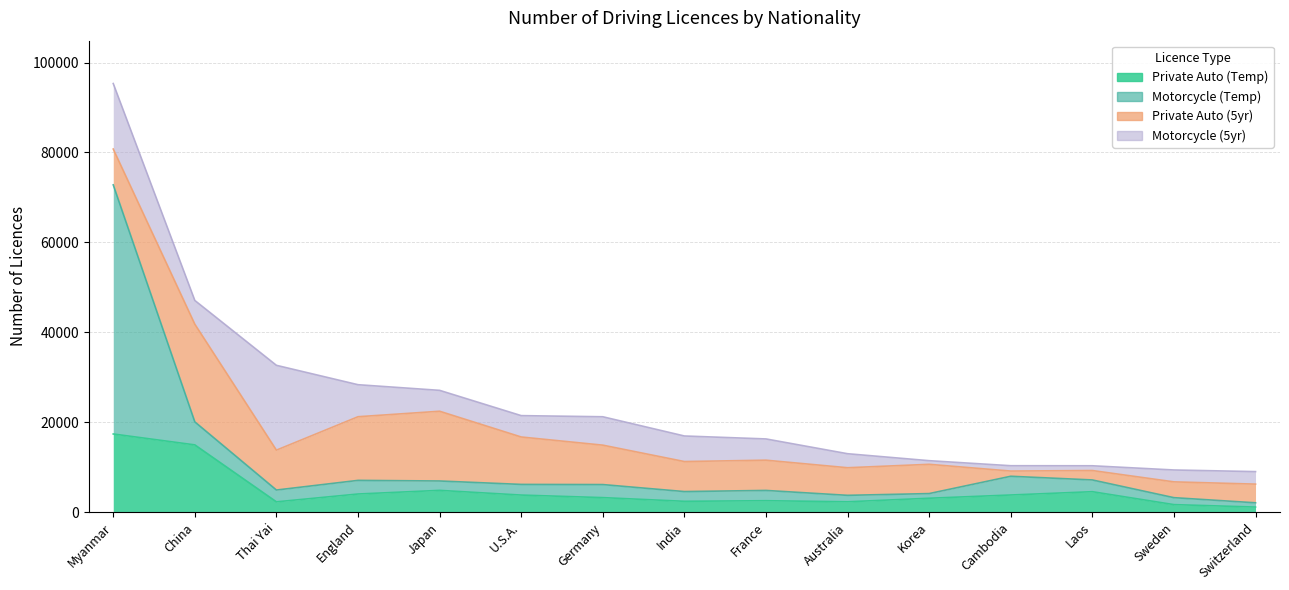

How many data points does each series have?

15